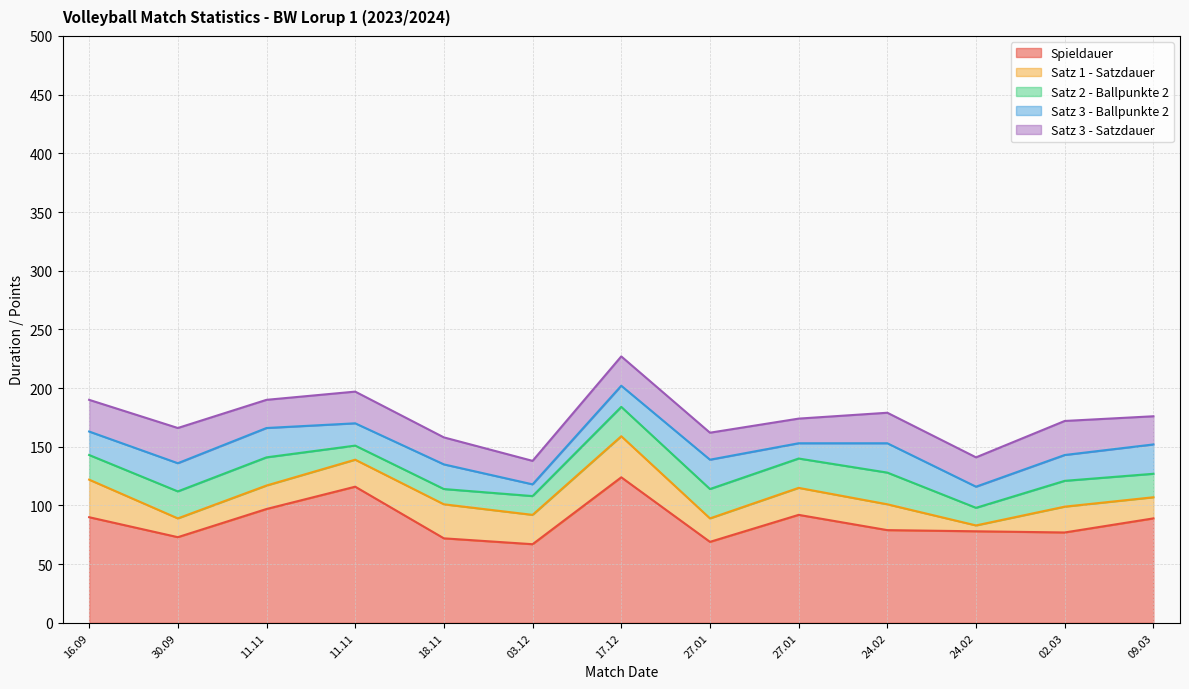

How many data points in Satz 1 - Satzdauer are above 22?

6